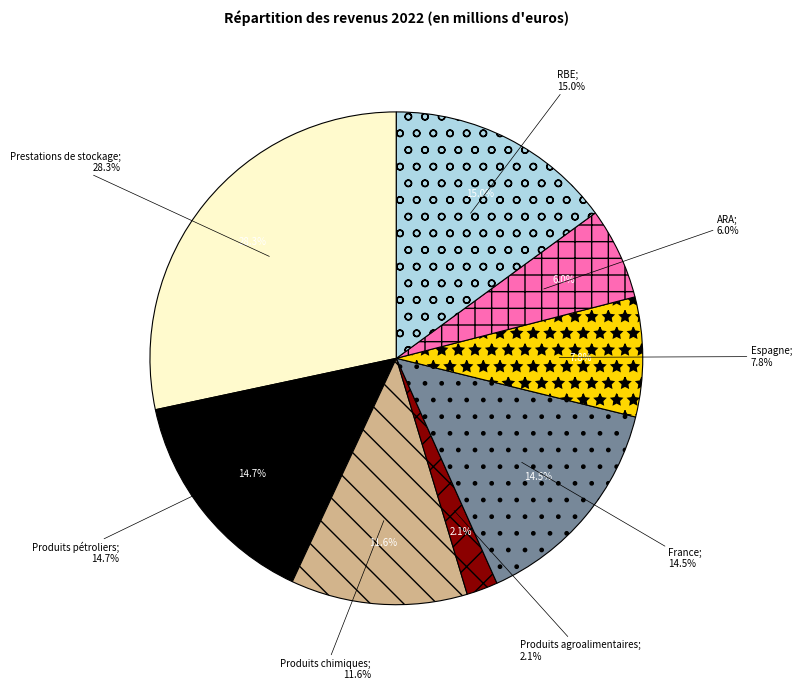

To the nearest percent, what is the average slice percentage?

12%